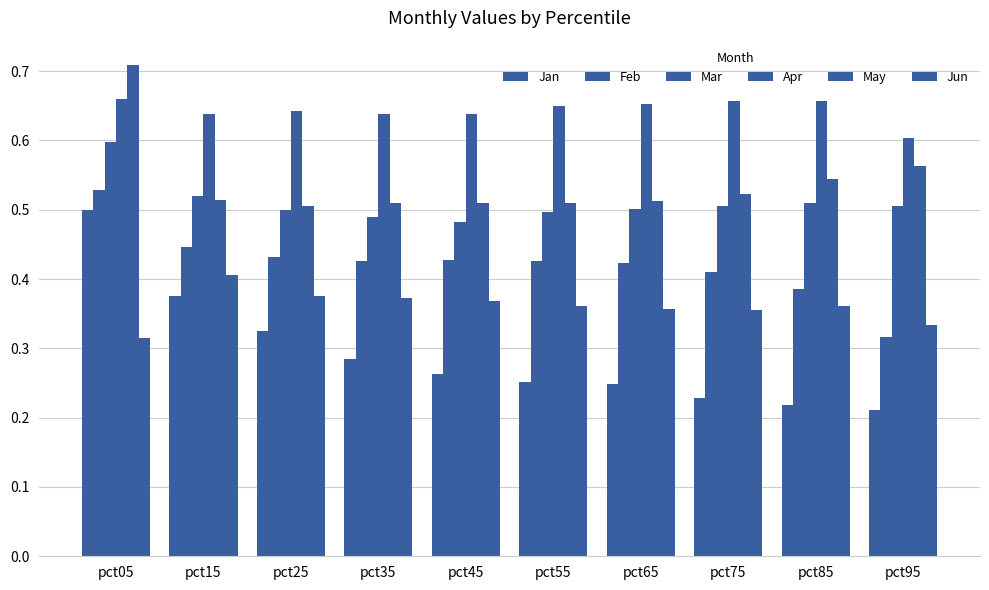

Does the chart contain any negative values?

No